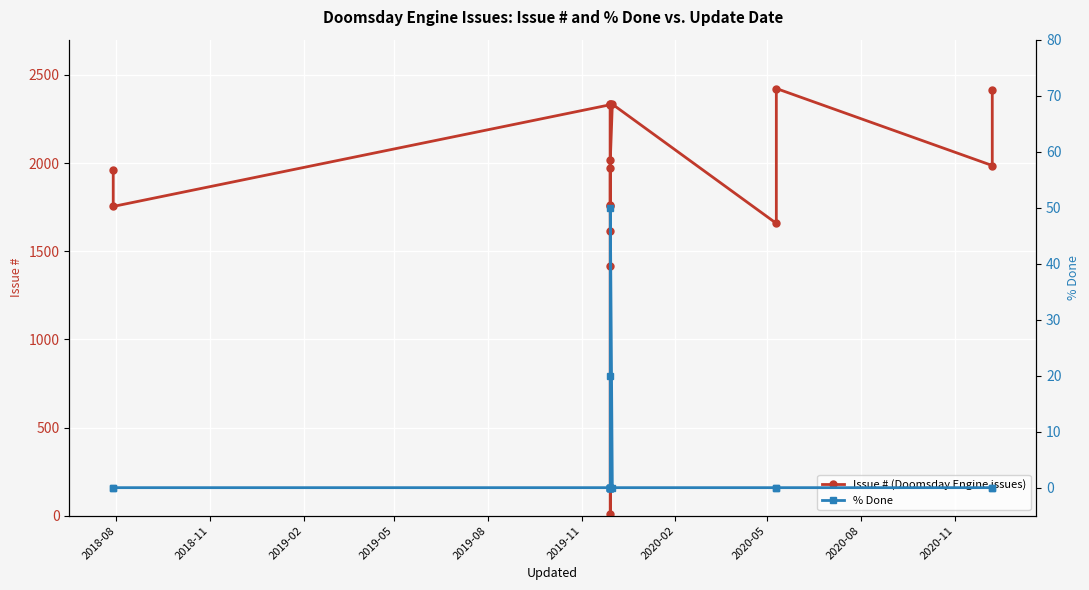

True or false: % Done has a value of 29 at 16.

False